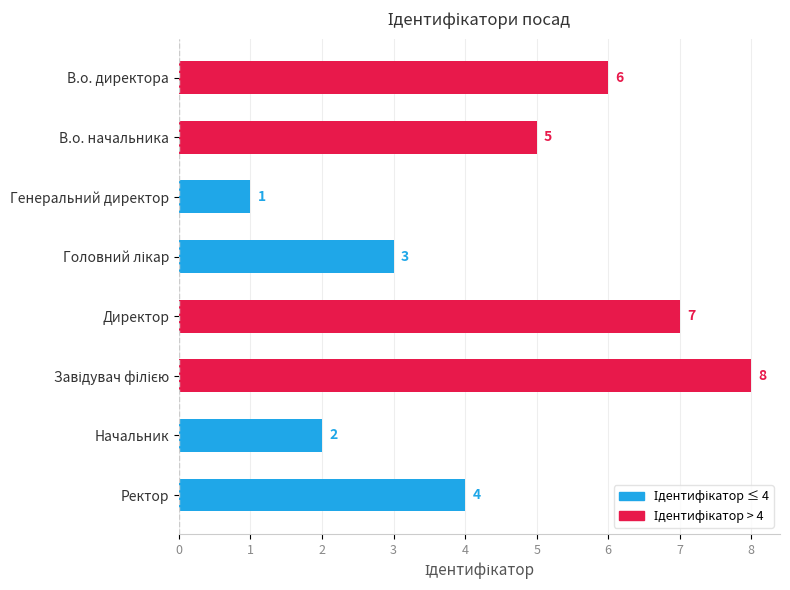

What is the difference between the maximum and minimum values?

7